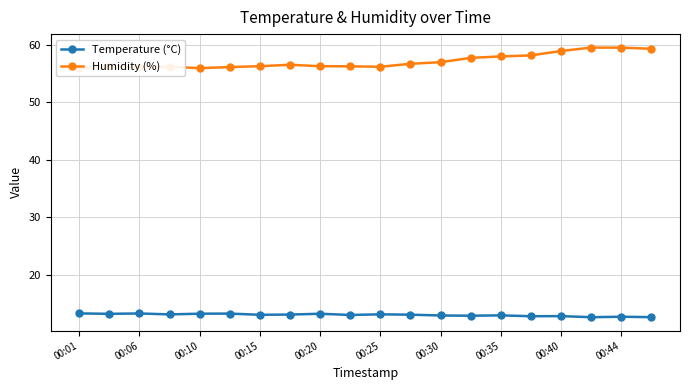

True or false: Temperature (°C) and Humidity (%) intersect in this chart.

False